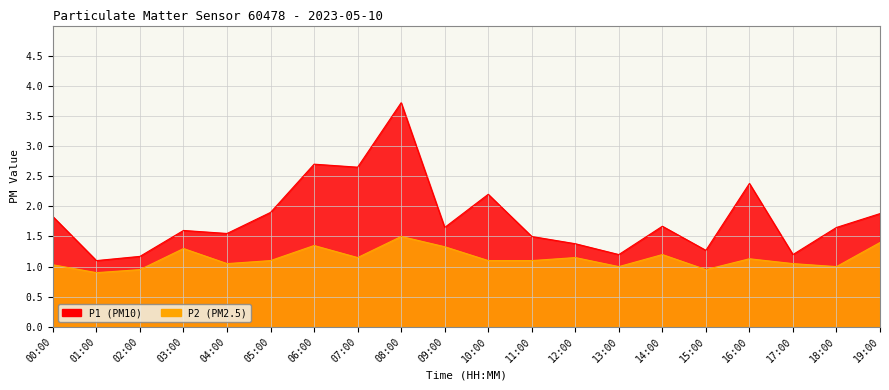

Rank the categories by P2 value from lowest to highest.

01:00, 02:00, 15:00, 13:00, 18:00, 00:00, 04:00, 17:00, 05:00, 10:00, 11:00, 16:00, 07:00, 12:00, 14:00, 03:00, 09:00, 06:00, 19:00, 08:00